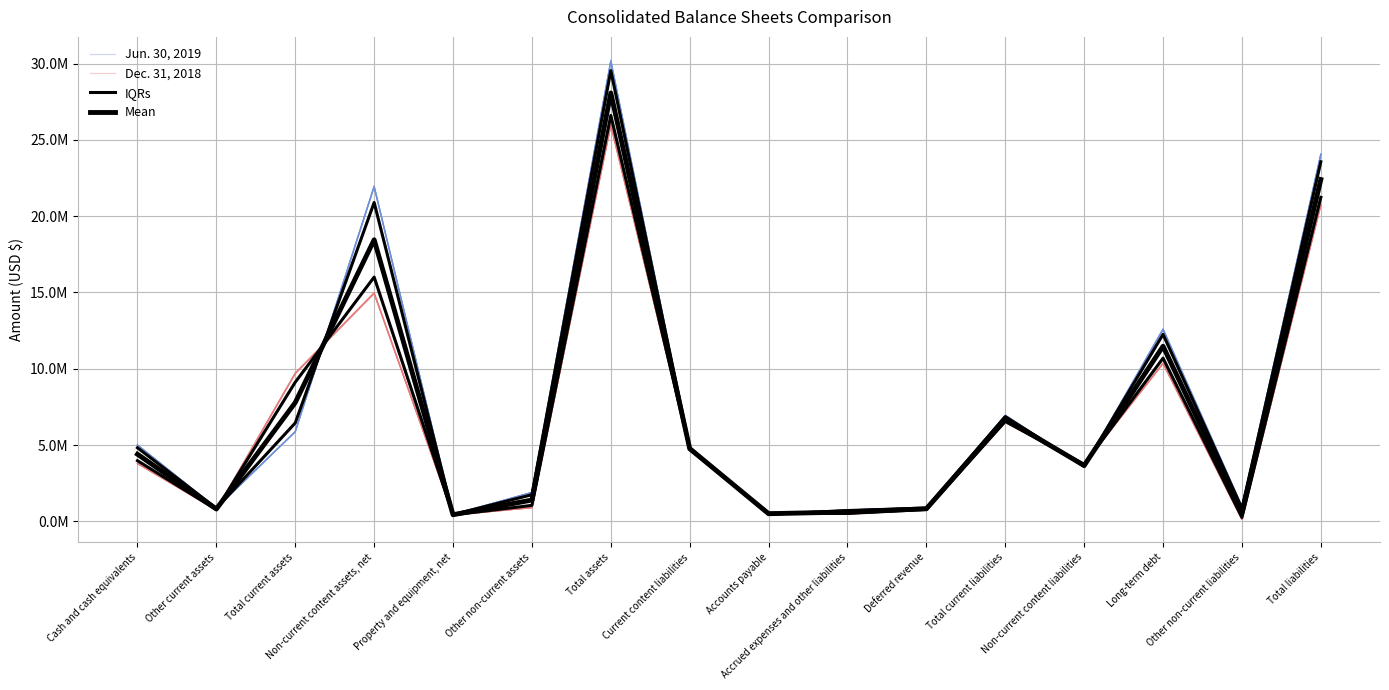

How many data points in Mean are less than 4399365?

8